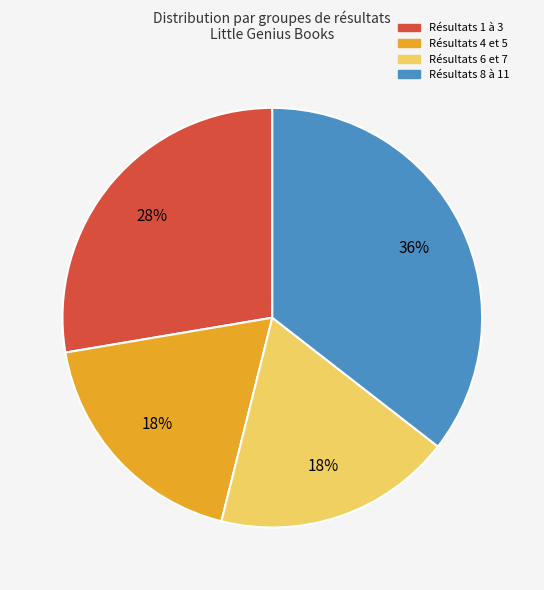

Is it true that Résultats 1 à 3 is 28% of the pie?

True